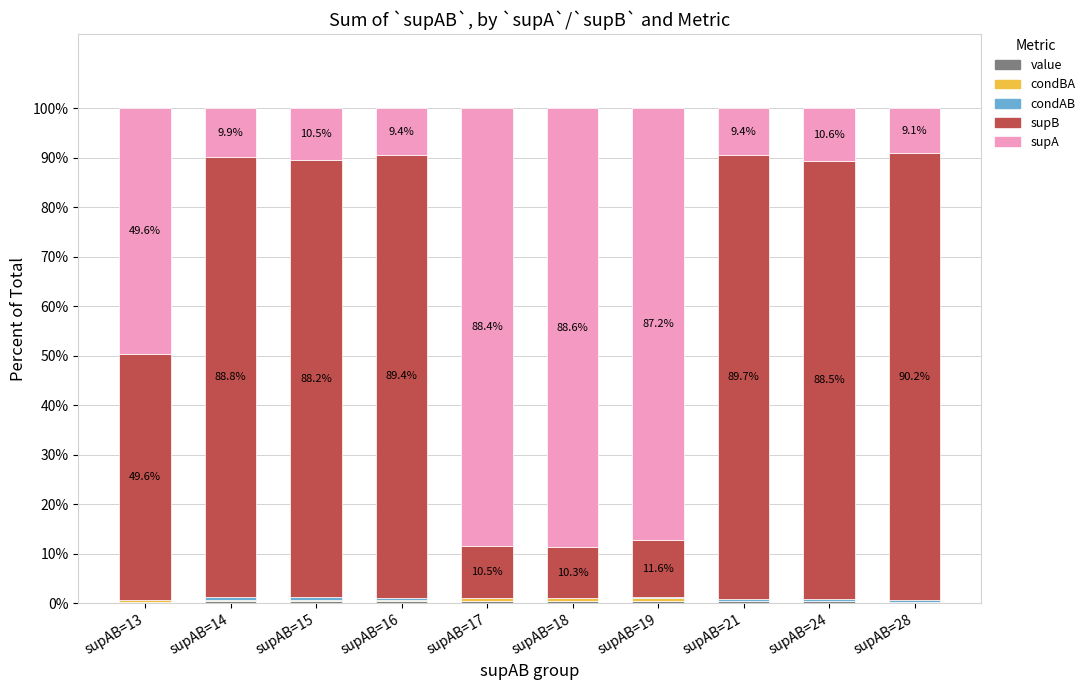

What is the average value of the supB series?

61.7